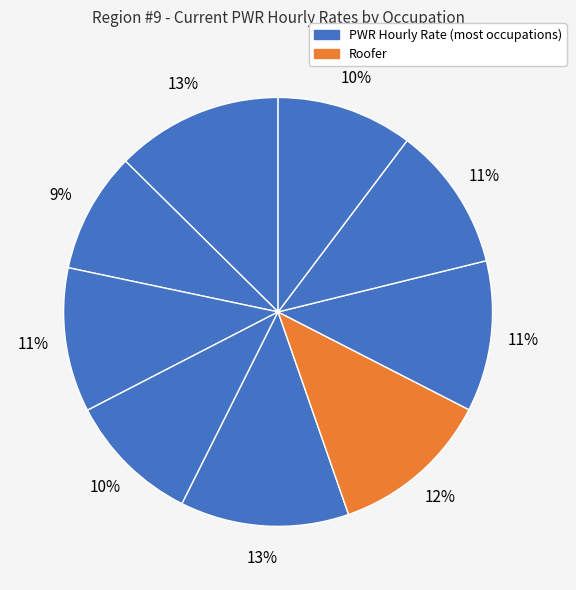

How many slices are in this pie chart?

9